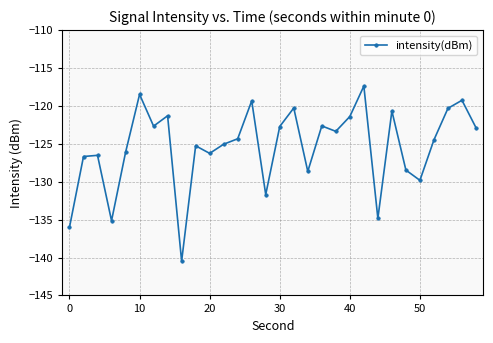

How many interior local peaks (higher than both neighbors) does the data have?

10